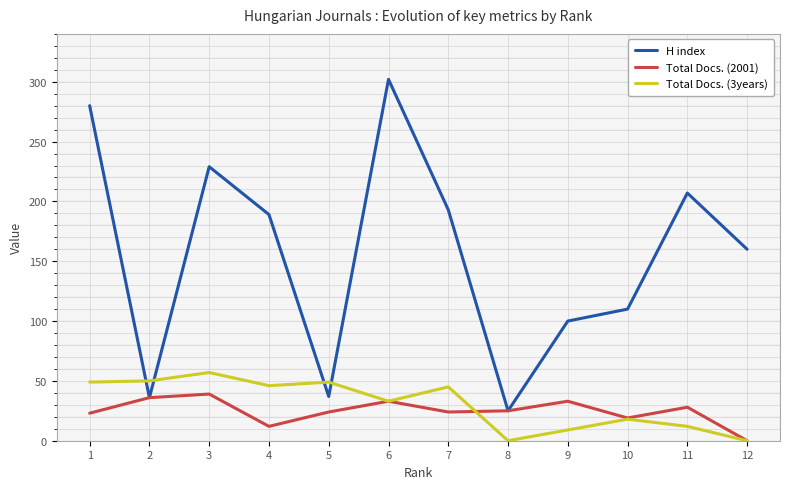

True or false: Total Docs. (3years) has a value of 12 at 11.

True